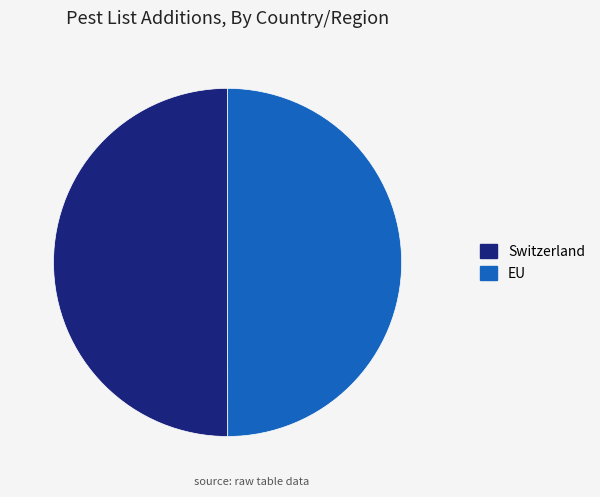

True or false: EU accounts for 50% of the total.

True